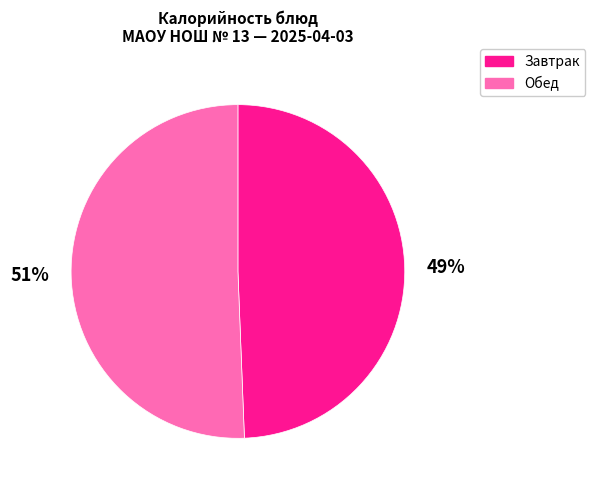

Count the number of slices in the pie.

2